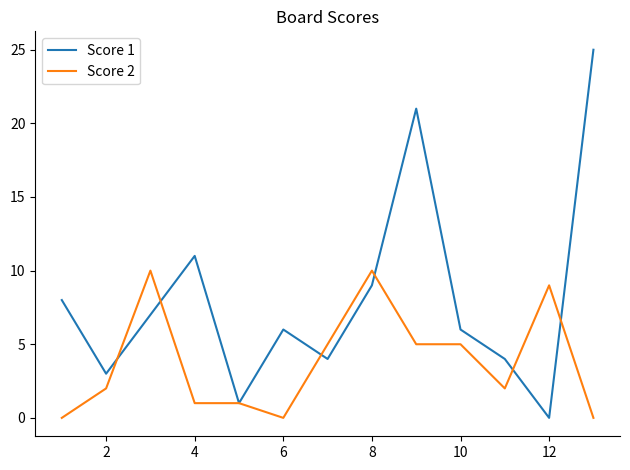

Rank the series by their average value, from highest to lowest.

Score 1, Score 2